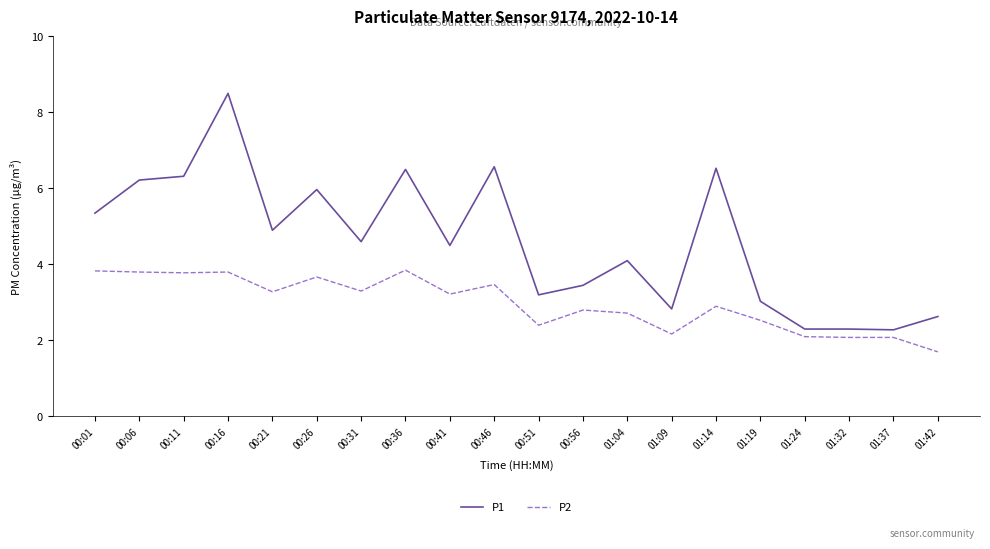

True or false: P2 and P1 cross at least once.

False